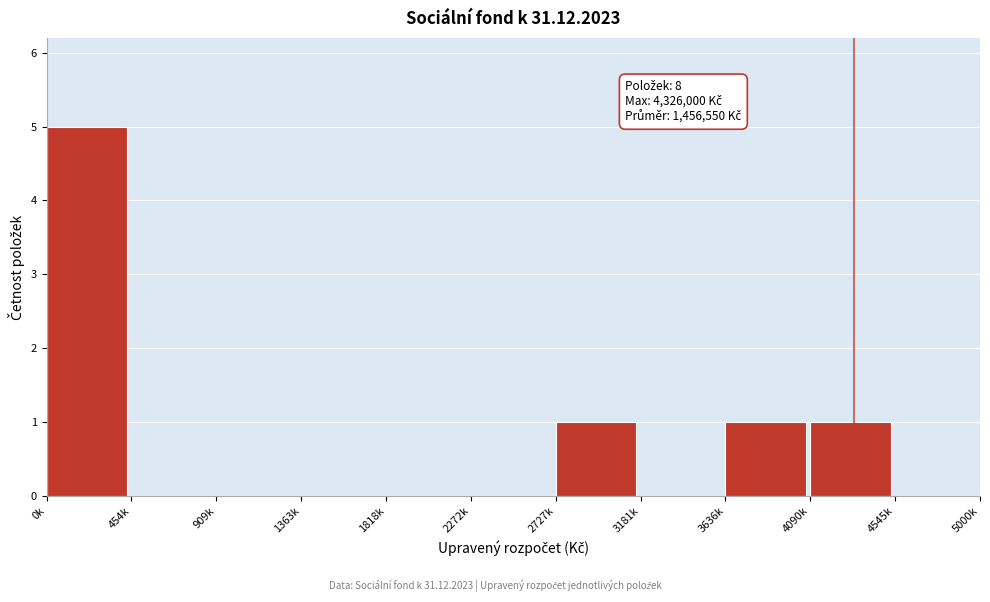

Reading left to right, list all the values displayed in this chart.

0k=5	454k=0	909k=0	1363k=0	1818k=0	2272k=0	2727k=1	3181k=0	3636k=1	4090k=1	4545k=0